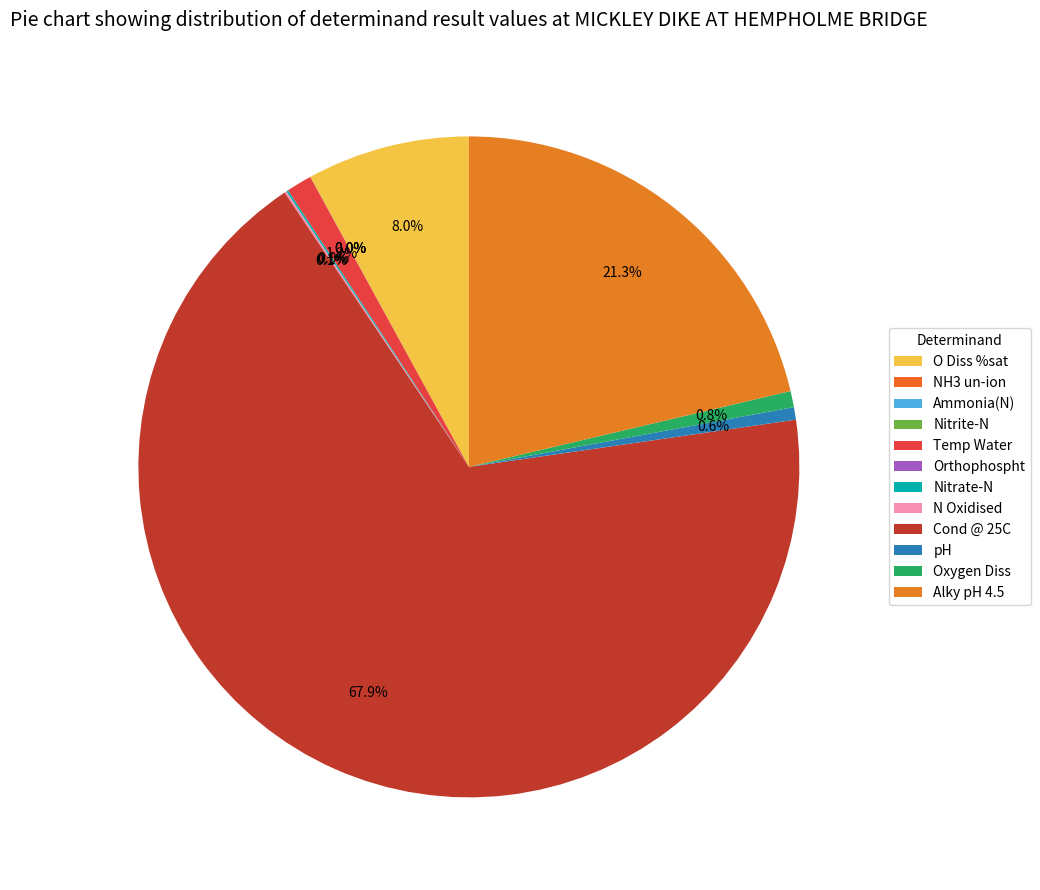

To the nearest percent, what is the difference between the largest and smallest slice percentages?

68%